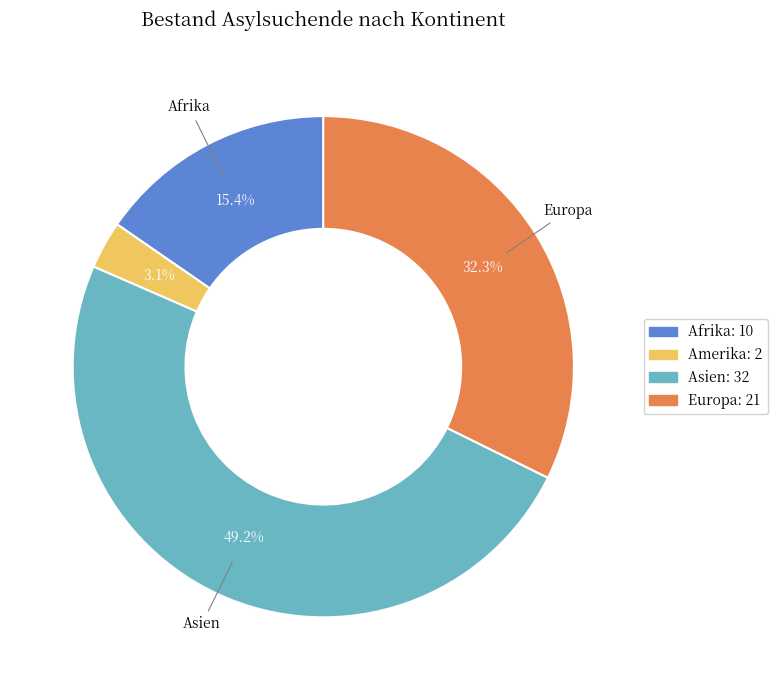

To the nearest percent, what is the difference between the largest and smallest slice percentages?

46%